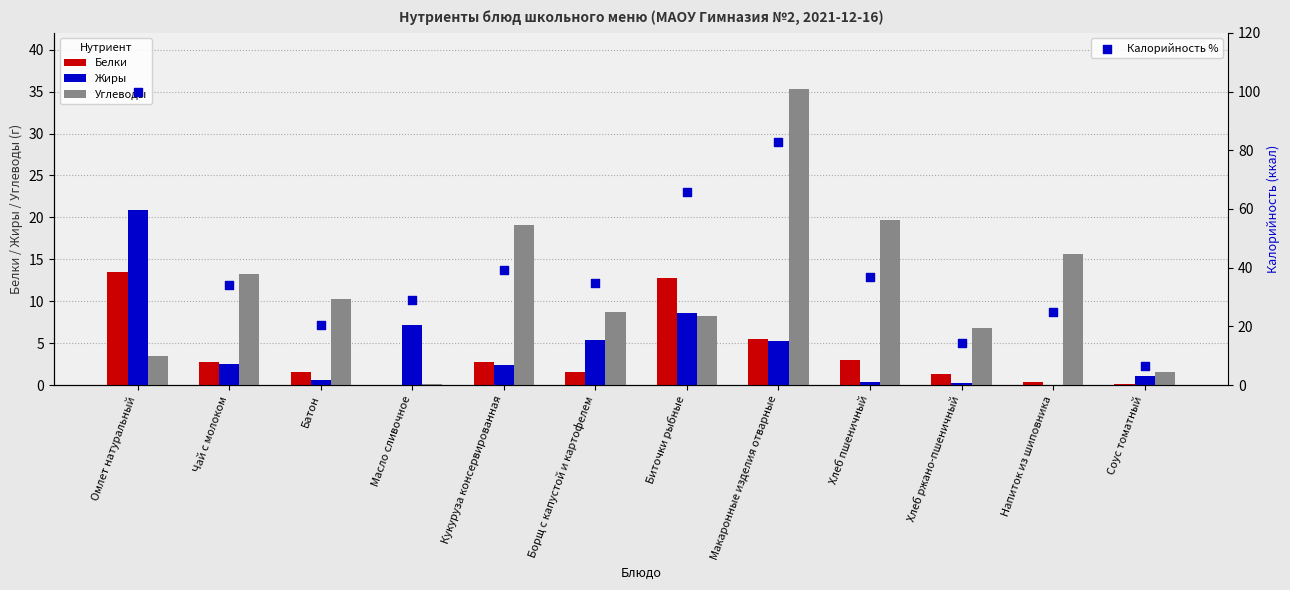

At which category is the sum across all series the highest?

Омлет натуральный